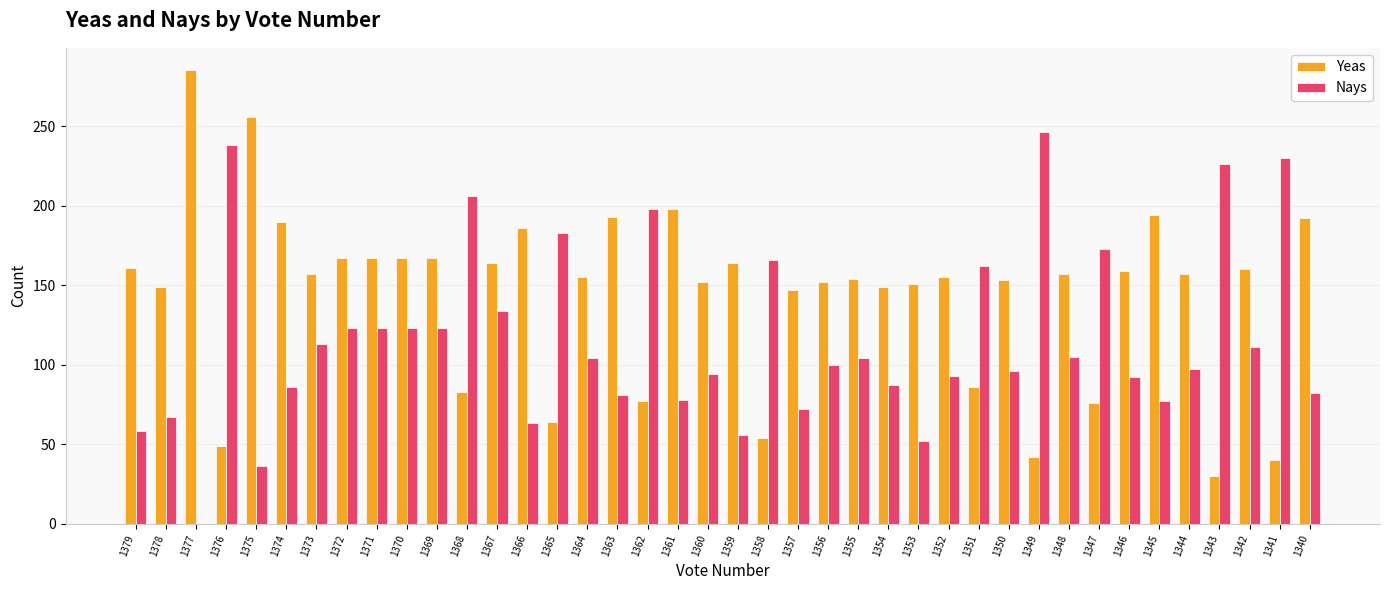

Which series has the widest spread of values?

Yeas